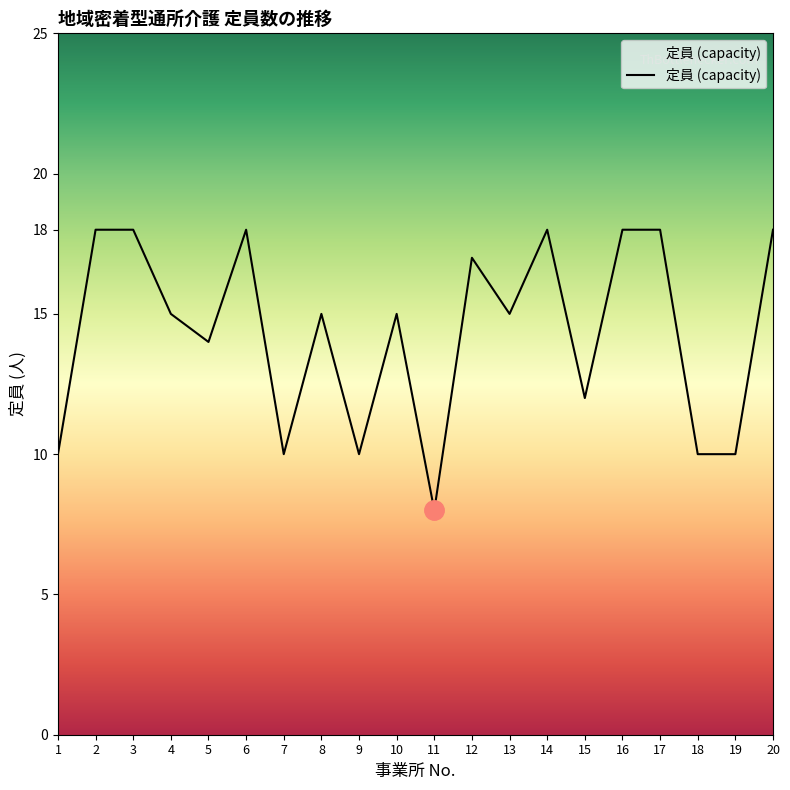

What is the difference between the values at 5 and 1?

4